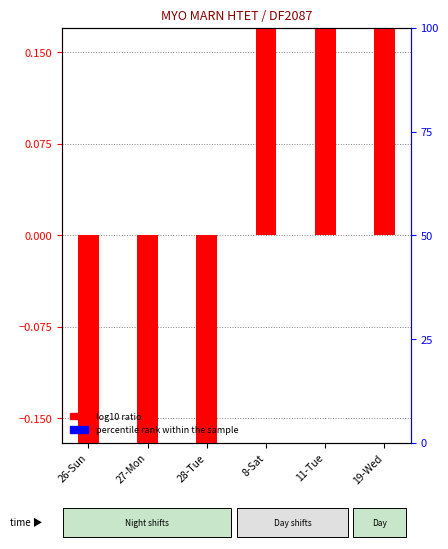

What position from the left is 19-Wed?

6